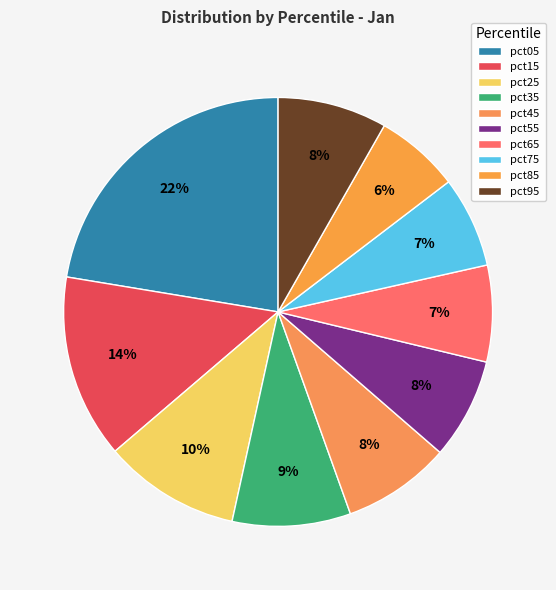

Does any single category account for the majority?

No